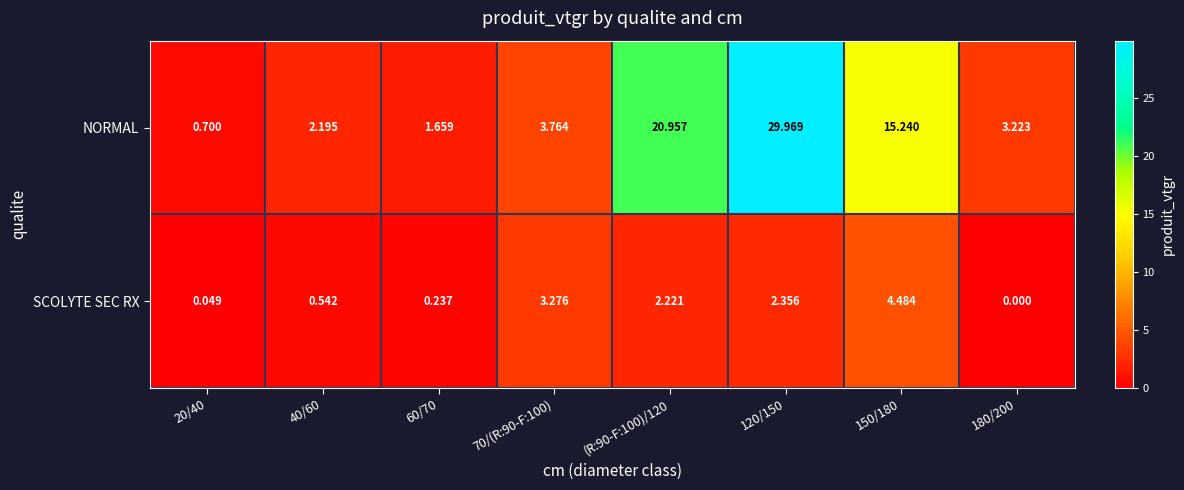

What is the total value across all series at 150/180?

19.7